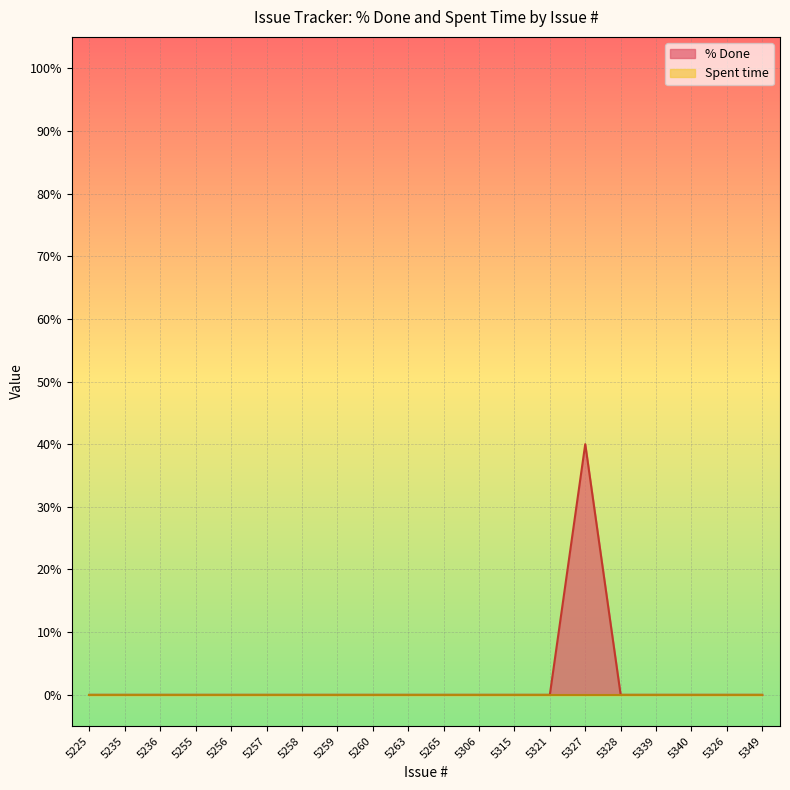

How many lines are shown in the chart?

2